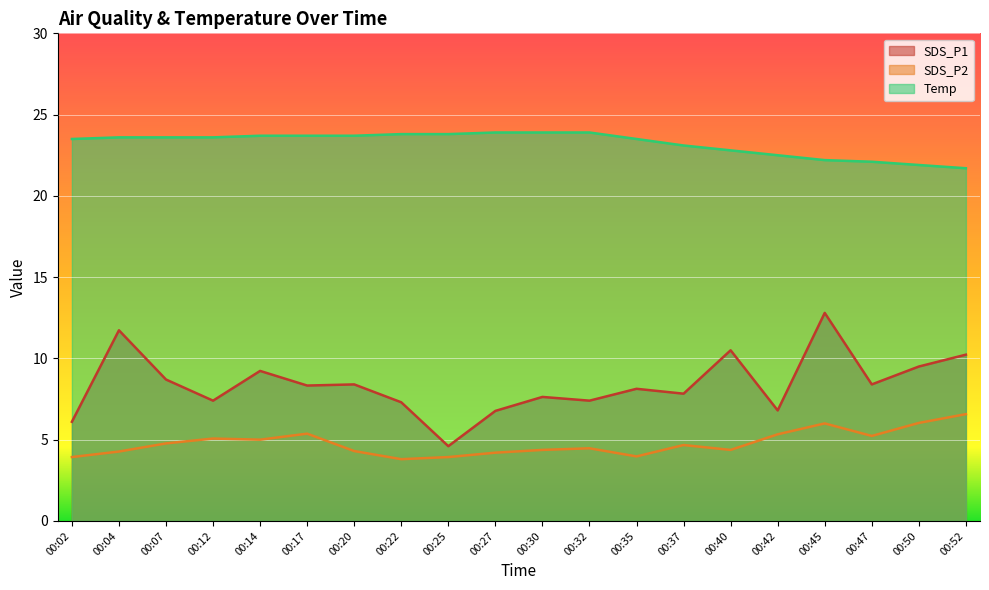

How many lines are shown in the chart?

3